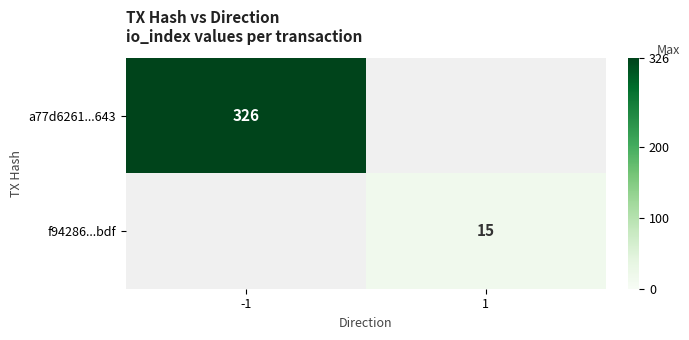

Is the value of a77d6261...643 at -1 greater than the value of f94286...bdf at 1?

Yes